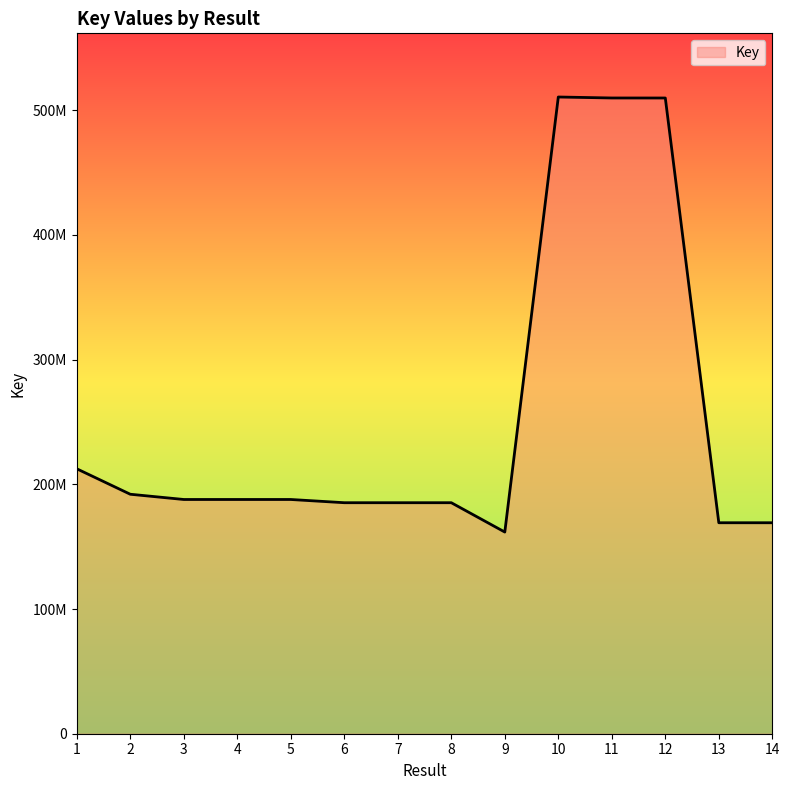

Is this an area chart (filled region under the line)?

Yes